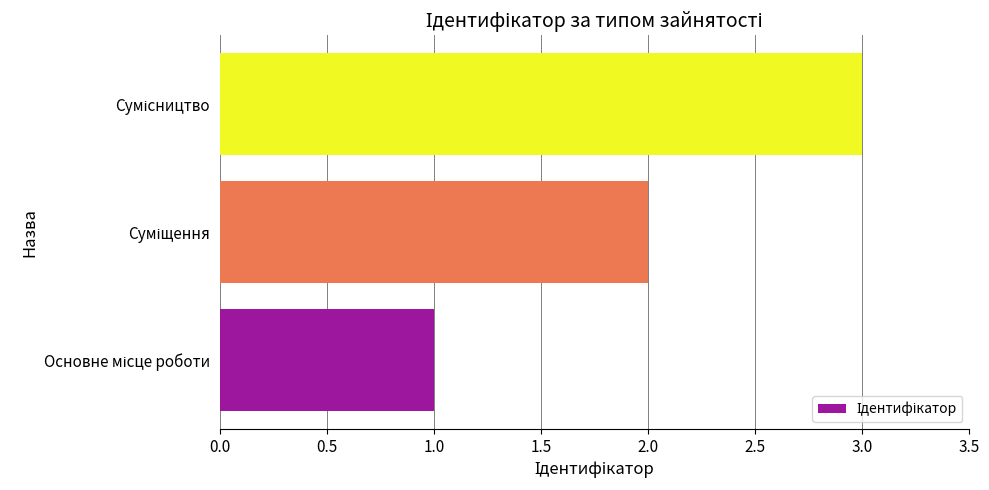

What is the maximum value shown in the chart?

3